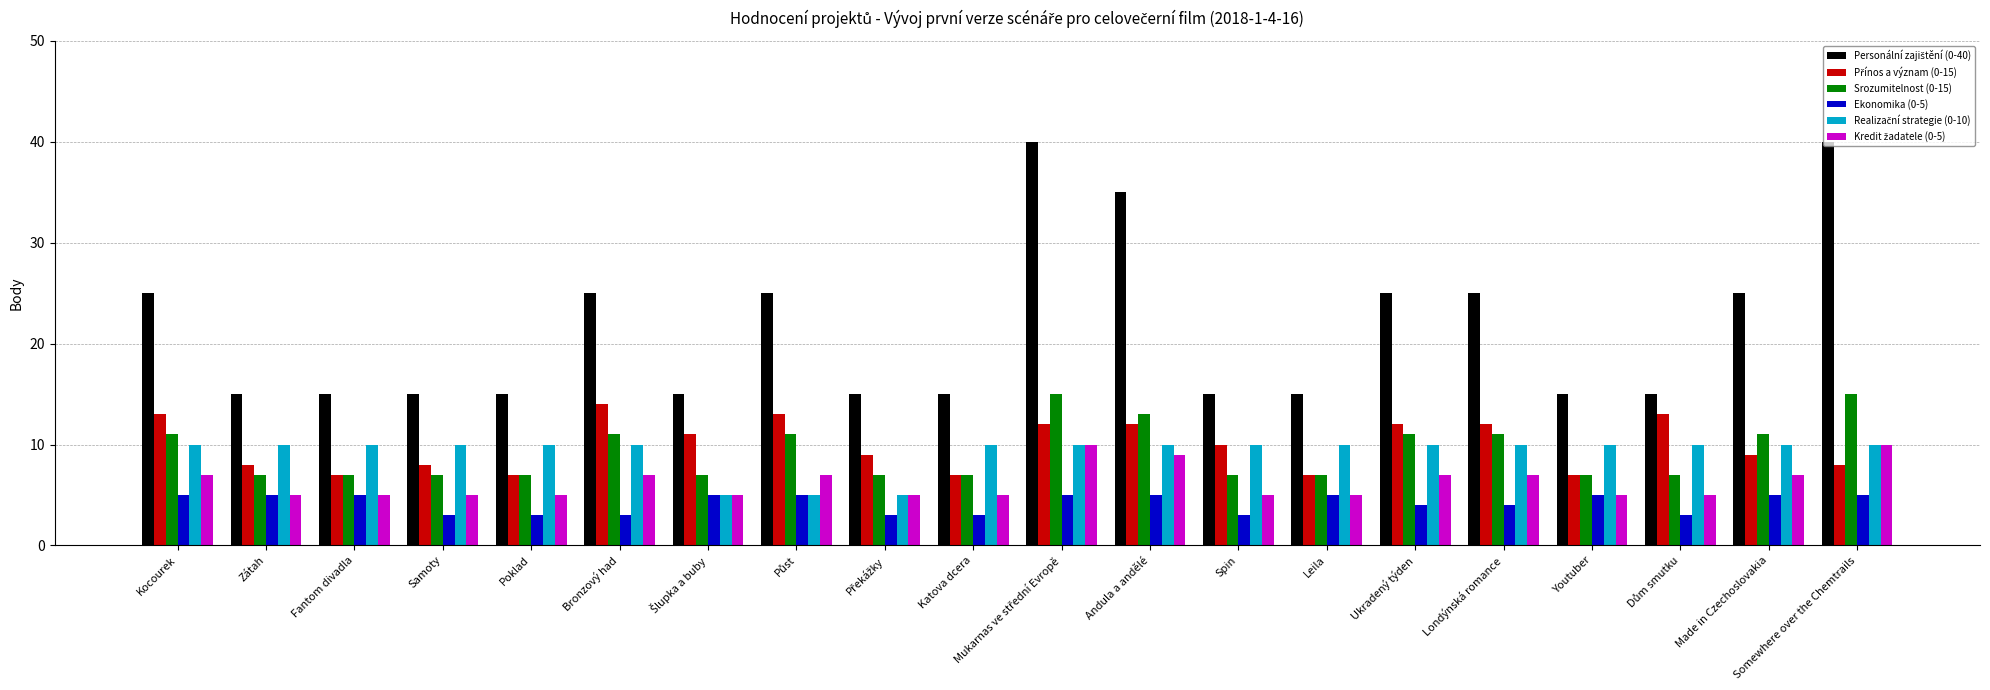

What is the sum of the Srozumitelnost (0-15) values at Samoty and Londýnská romance?

18